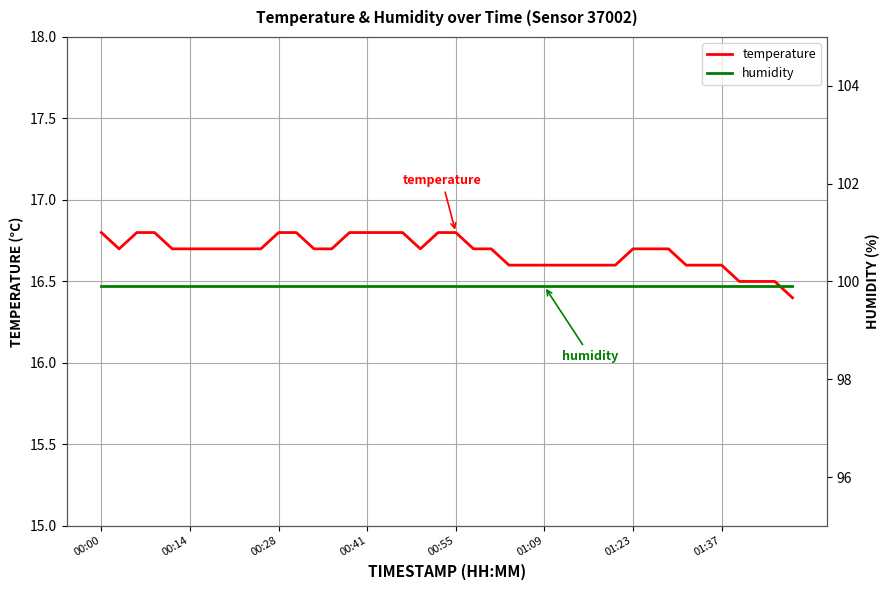

What is the minimum value shown in the chart?

16.4